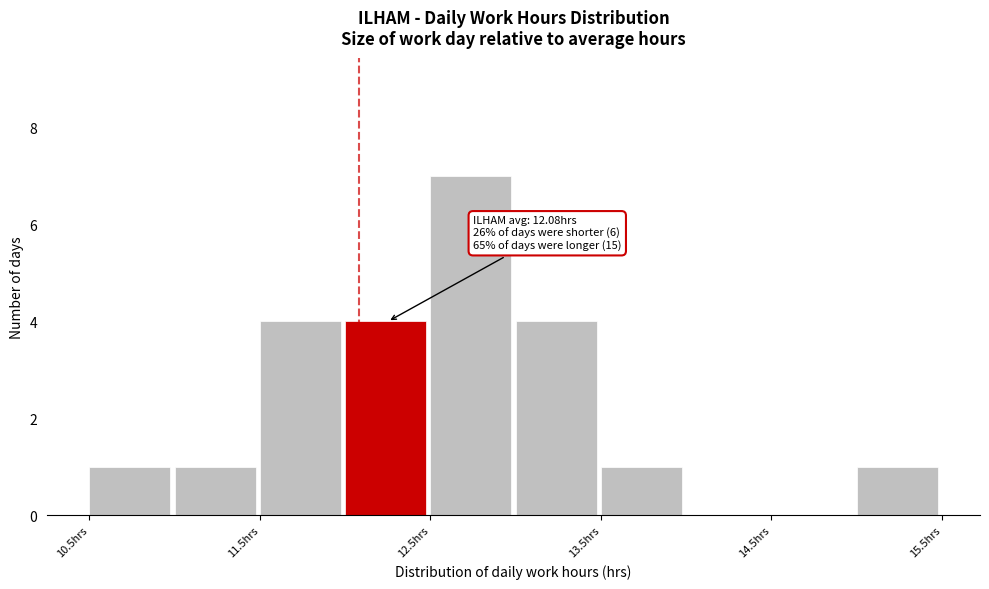

Over which range of the x-axis is the bar tallest?

12.5 to 13.0